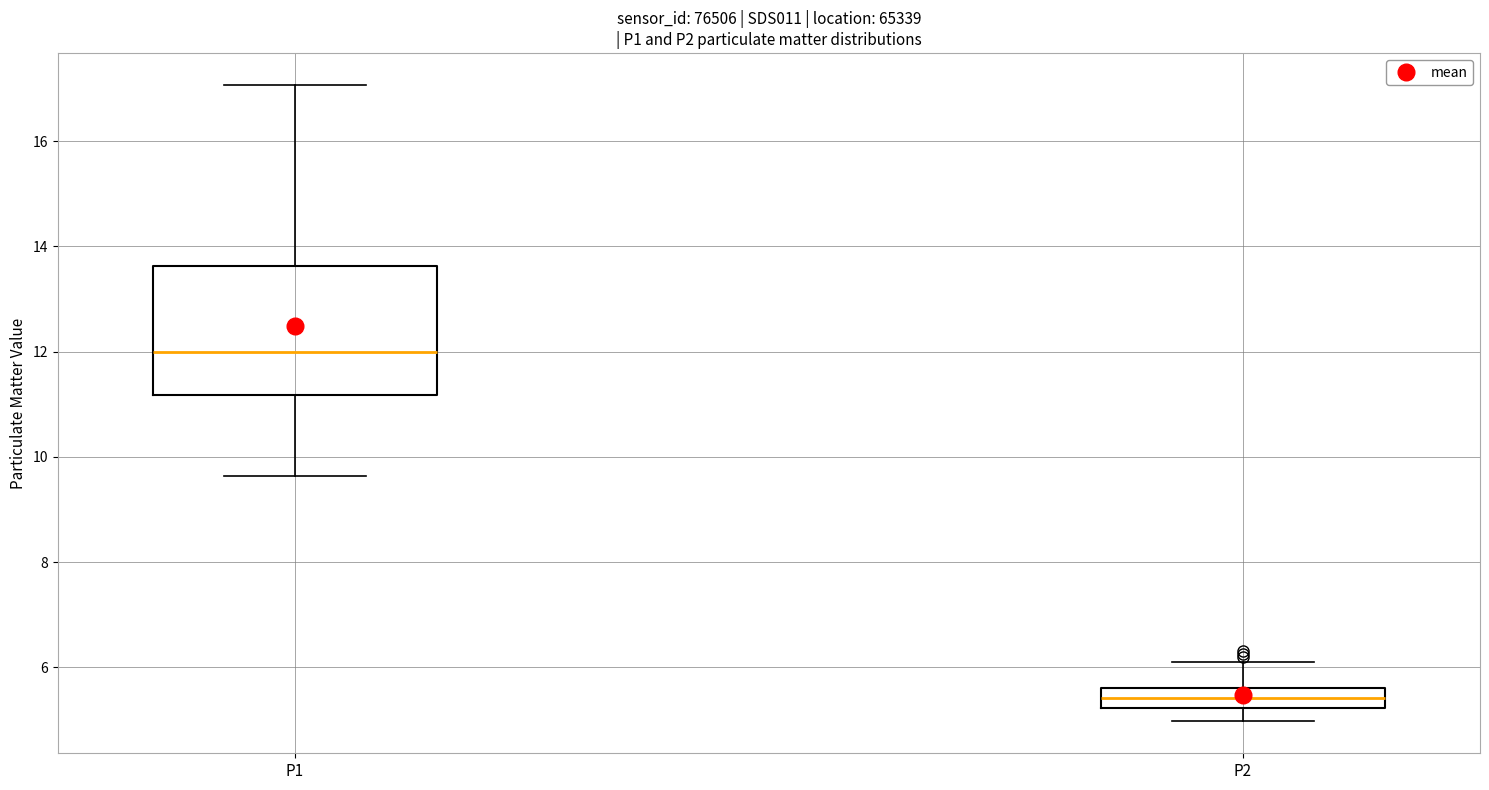

Which box is the tallest, from its lower edge to its upper edge?

P1